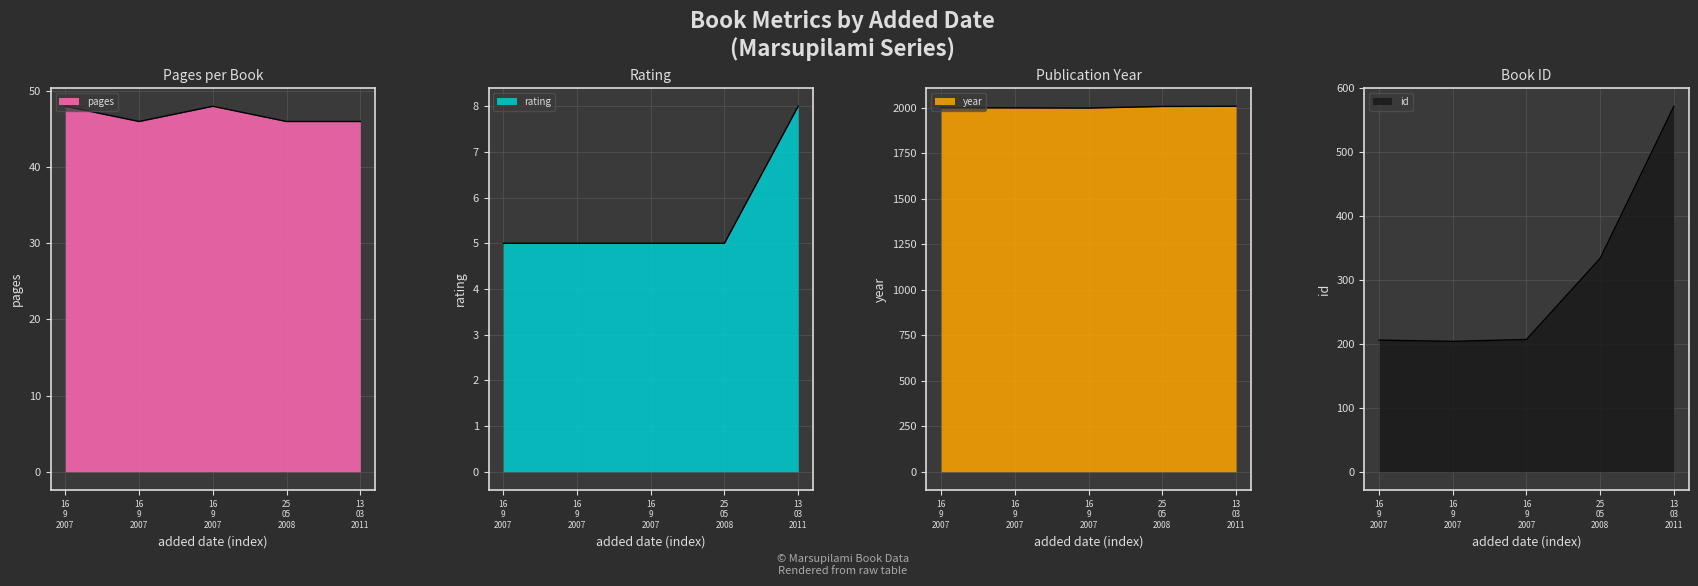

True or false: id has more than 0 interior local peaks.

False